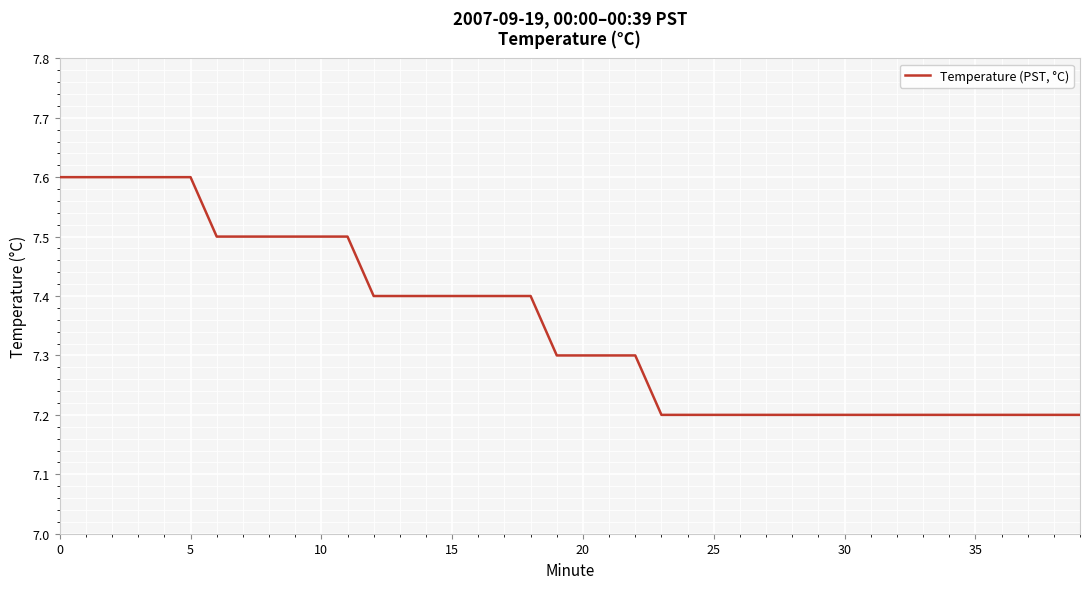

What is the difference between the maximum and minimum values?

0.4